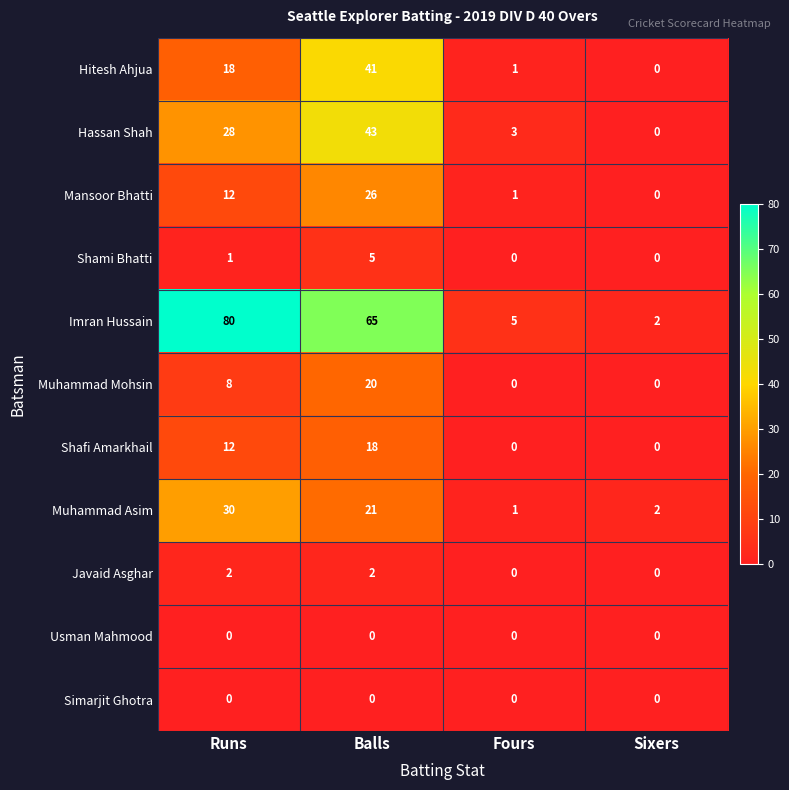

What is the difference between the highest and lowest values at Fours?

5